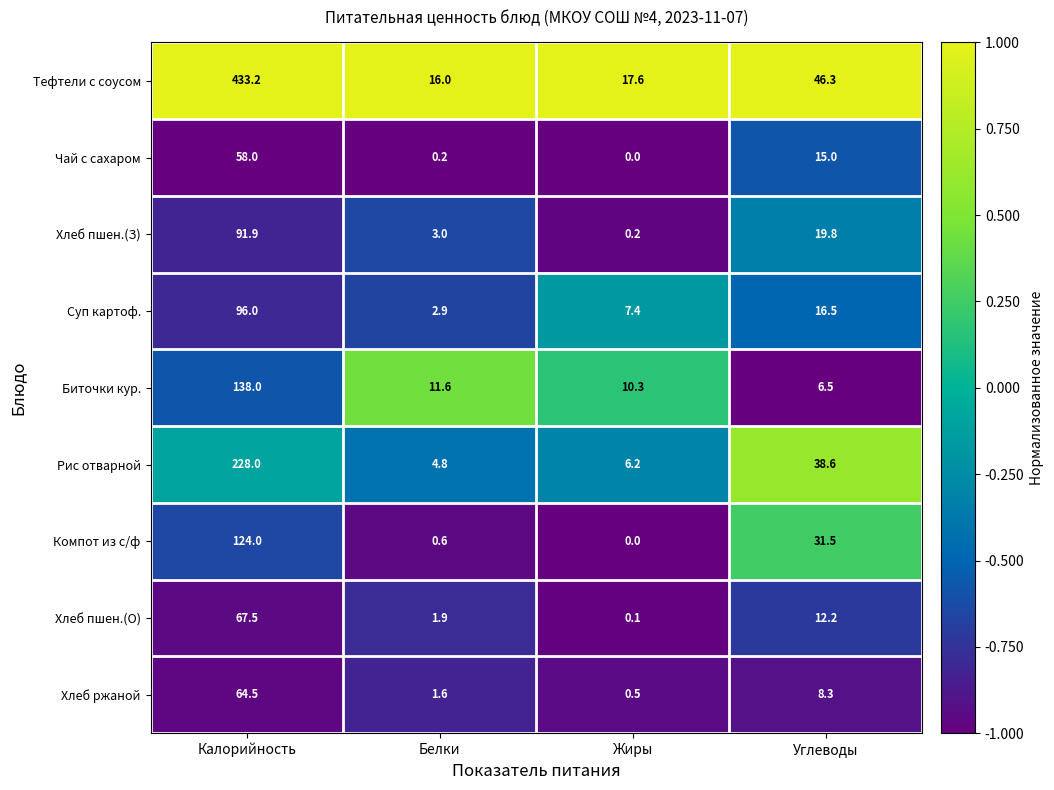

What is the minimum value for Хлеб ржаной?

0.5